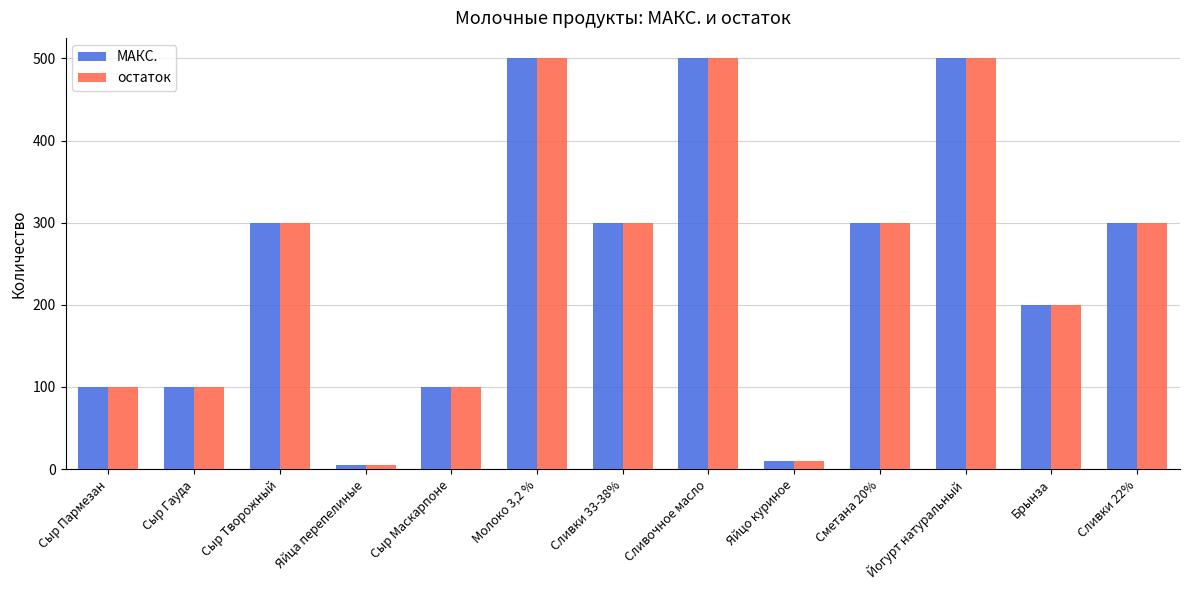

What are all the series names shown in the legend?

МАКС., остаток